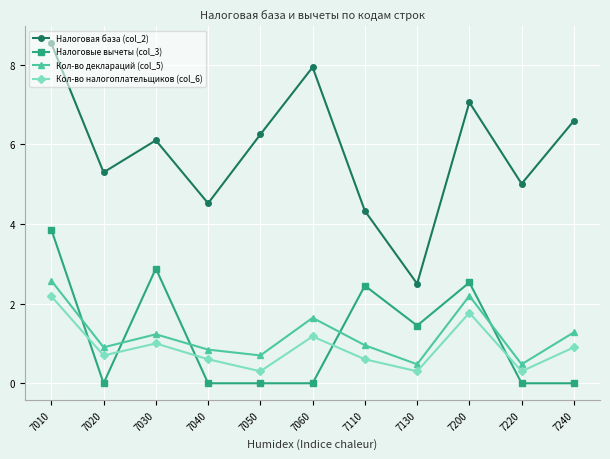

True or false: Кол-во налогоплательщиков (col_6) has a value of 0.5 at 7010.

False